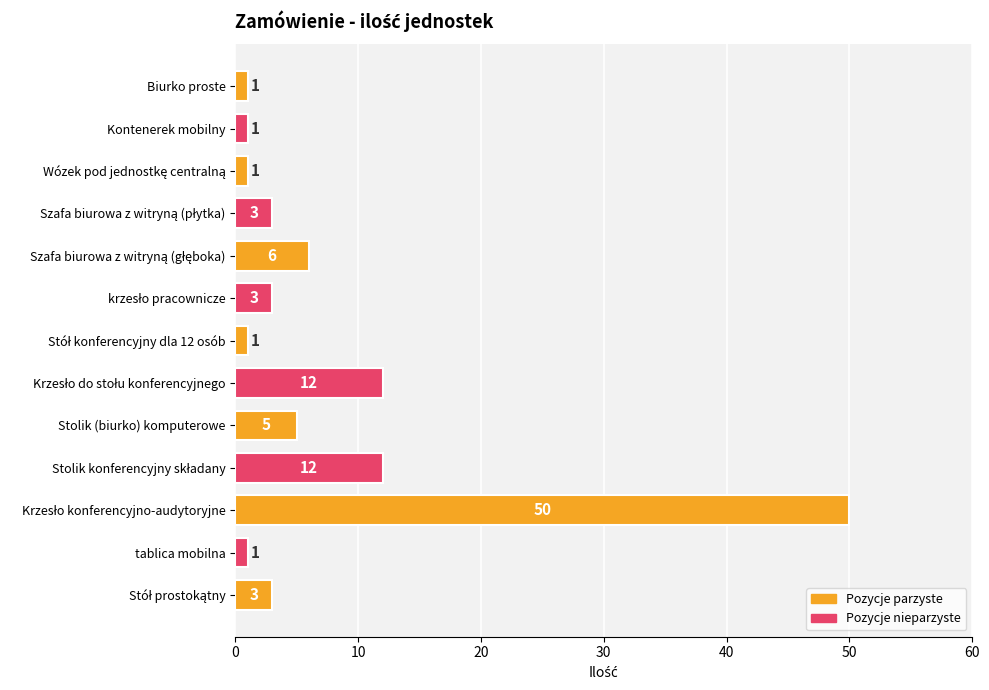

What is the value of the 6th bar from the top?

3